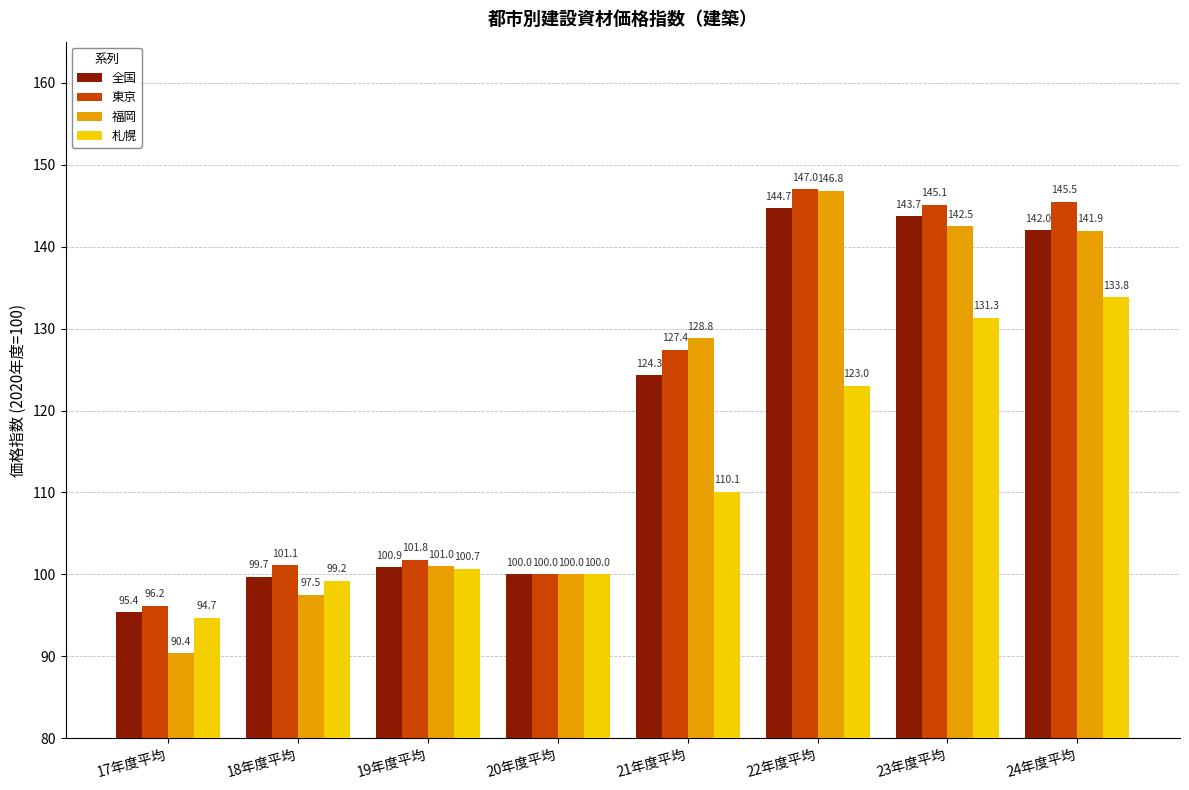

How many groups of bars are there?

8